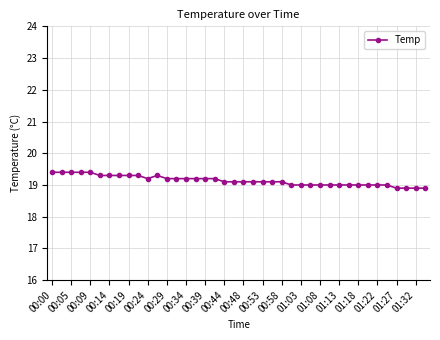

What is the average value?

19.1